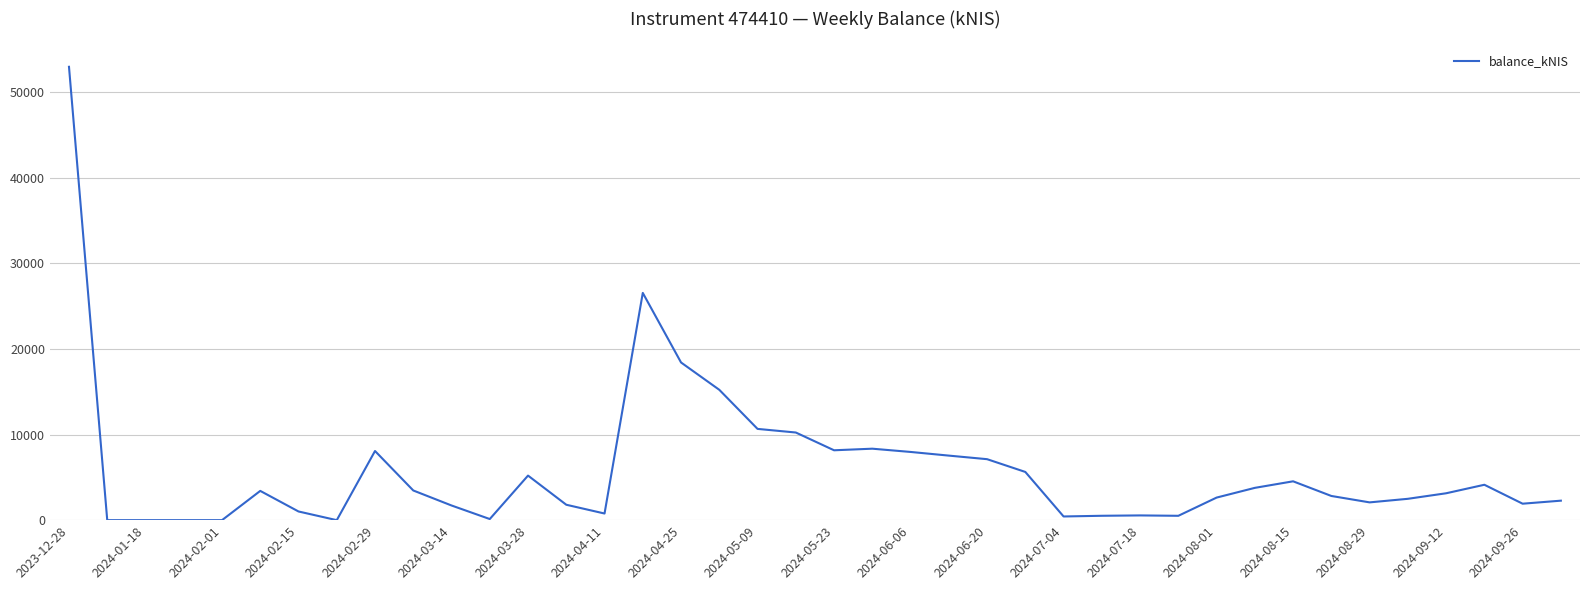

What is the maximum value shown in the chart?

52934.9